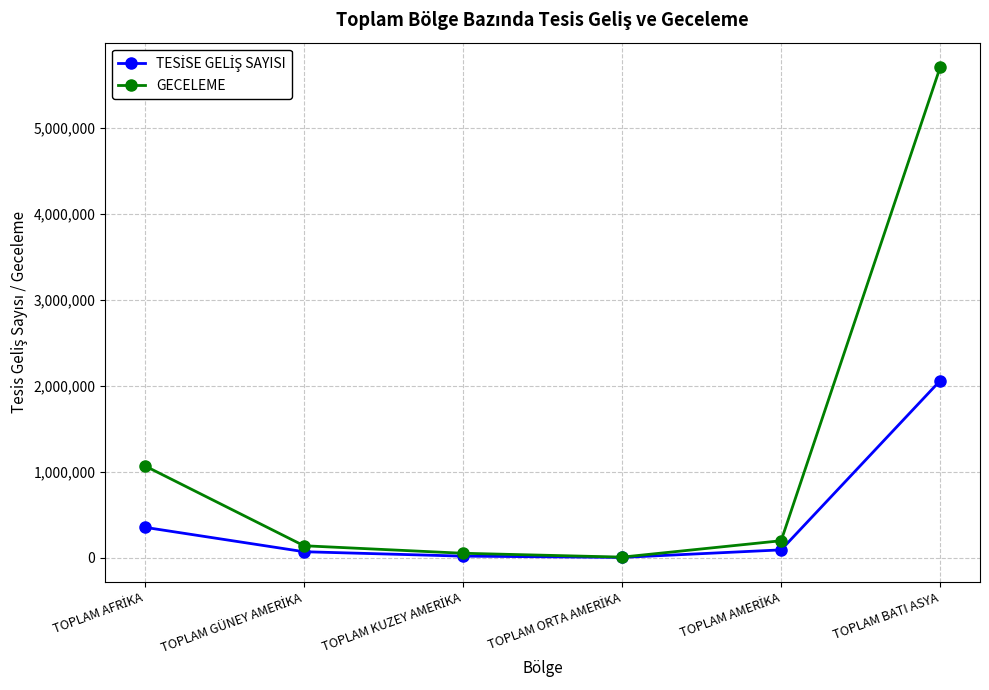

Is it true that GECELEME equals 3523494 at TOPLAM BATI ASYA?

False